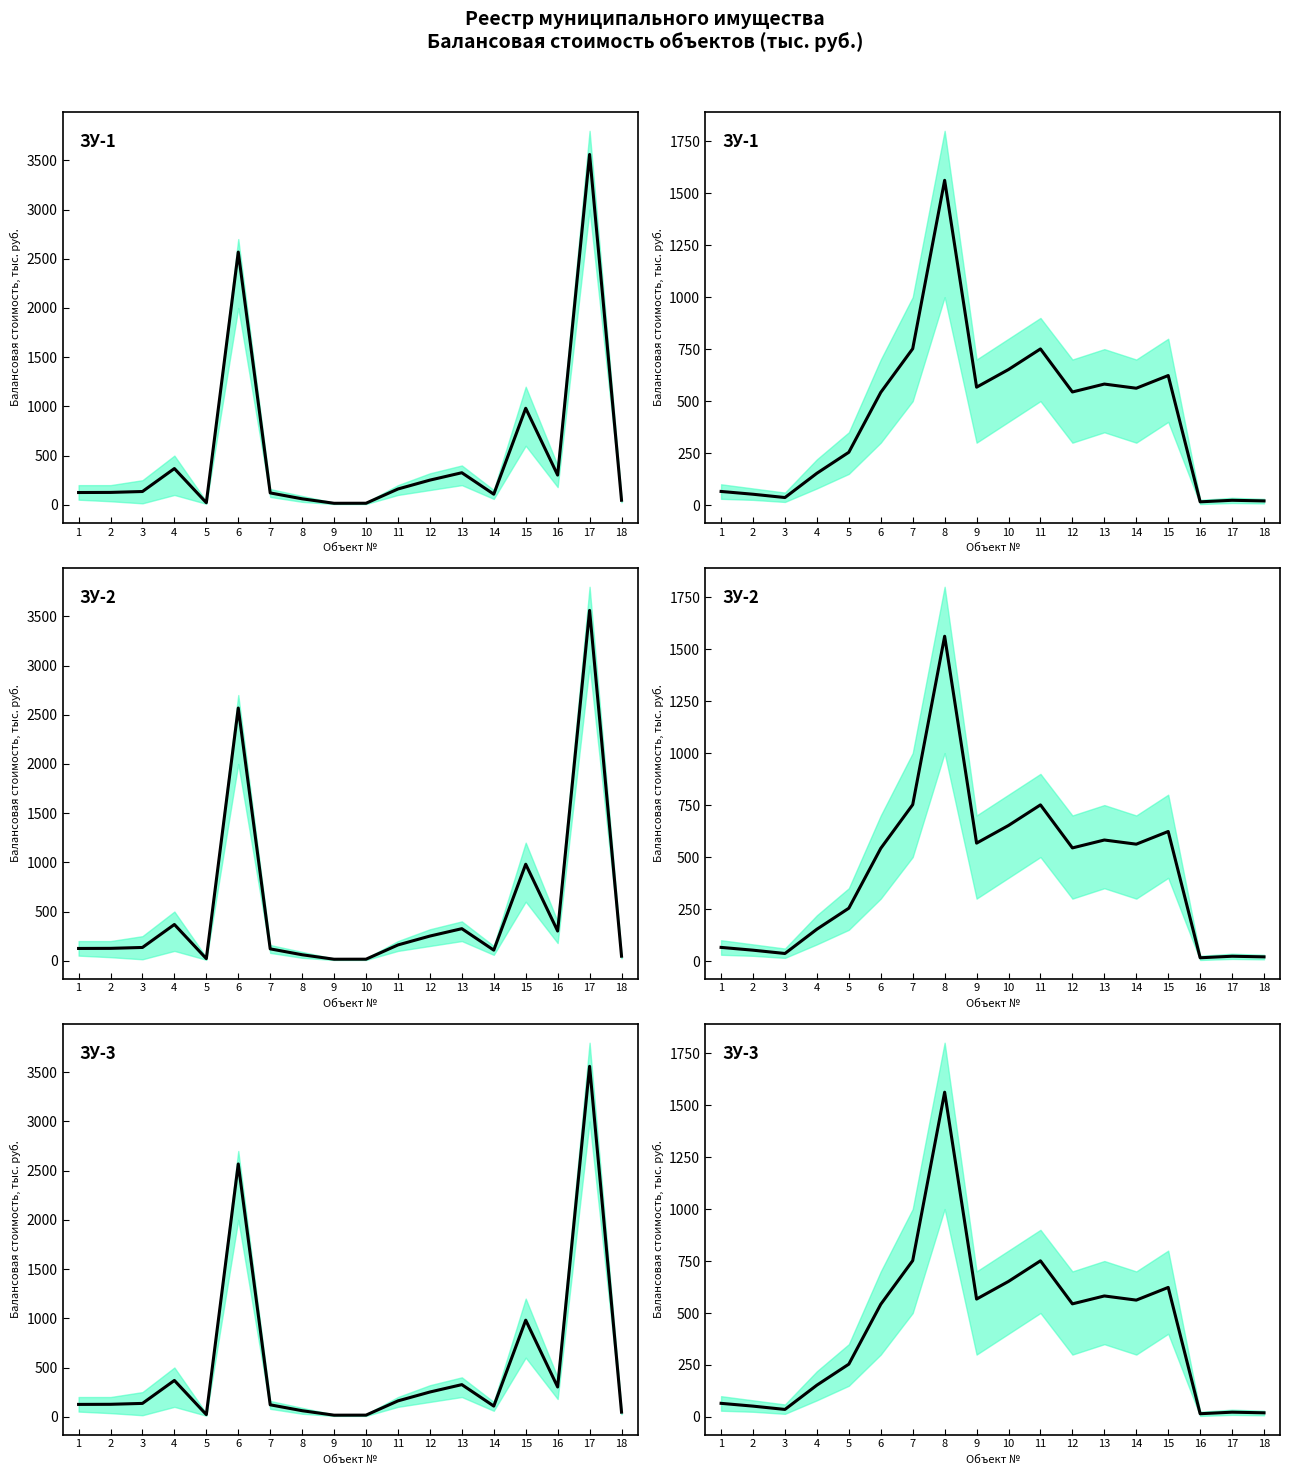

Reading left to right, extract all data points from this chart.

65.5	52.1	36.2	153.0	254.0	542.0	752.0	1562.0	567.0	652.0	751.0	544.0	582.0	562.0	623.0	15.6	23.0	20.0